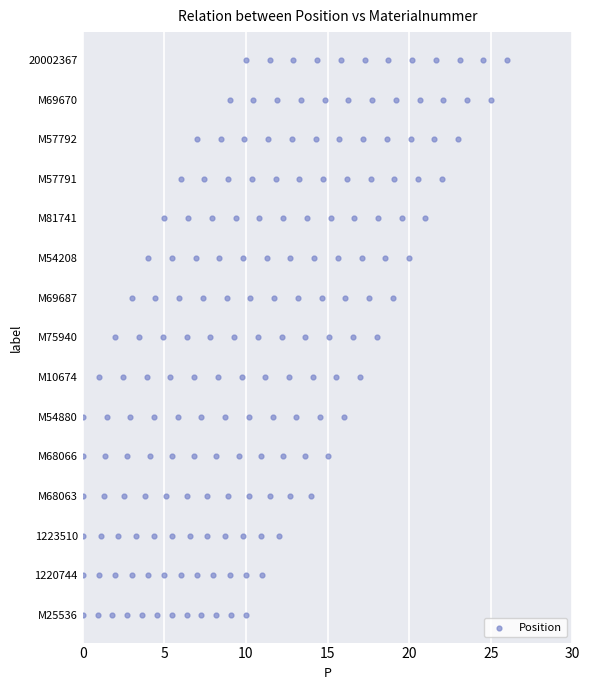

Between M68063 and M10674, which is larger?

M10674